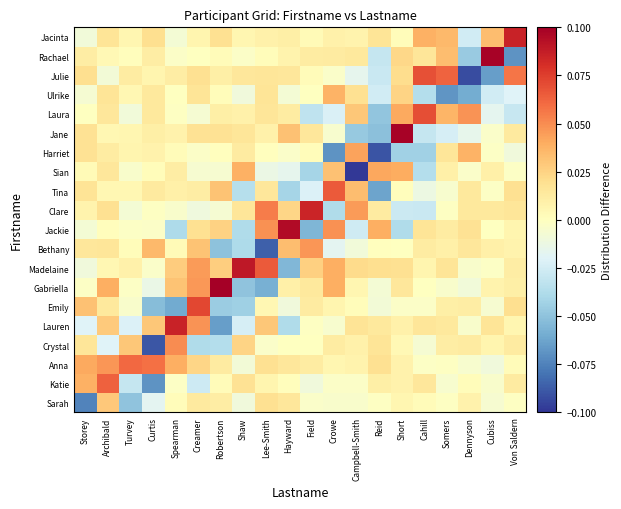

Count the number of categories in the chart.

20